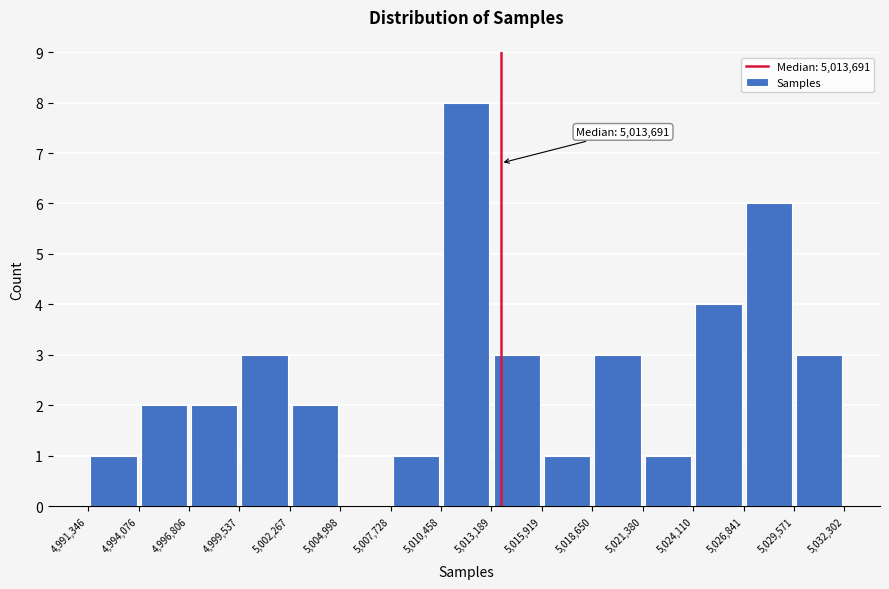

Over which range of the x-axis is the bar tallest?

5,010,458 to 5,013,189